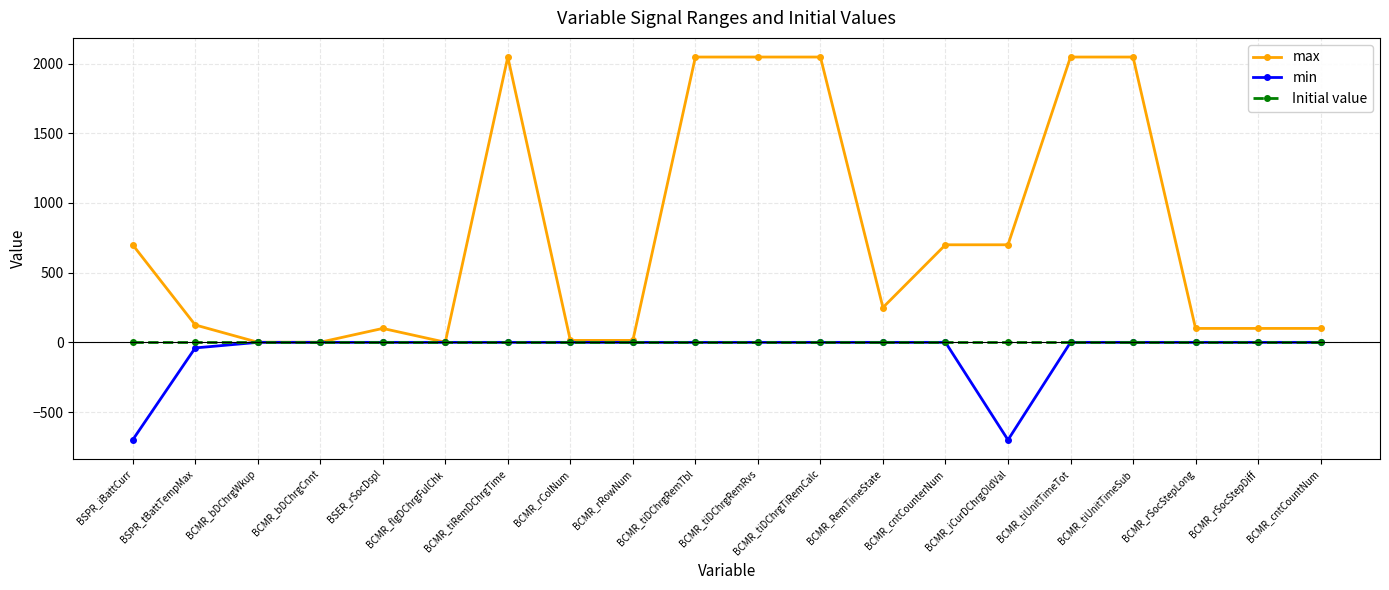

At how many categories does at least one series exceed 844?

6